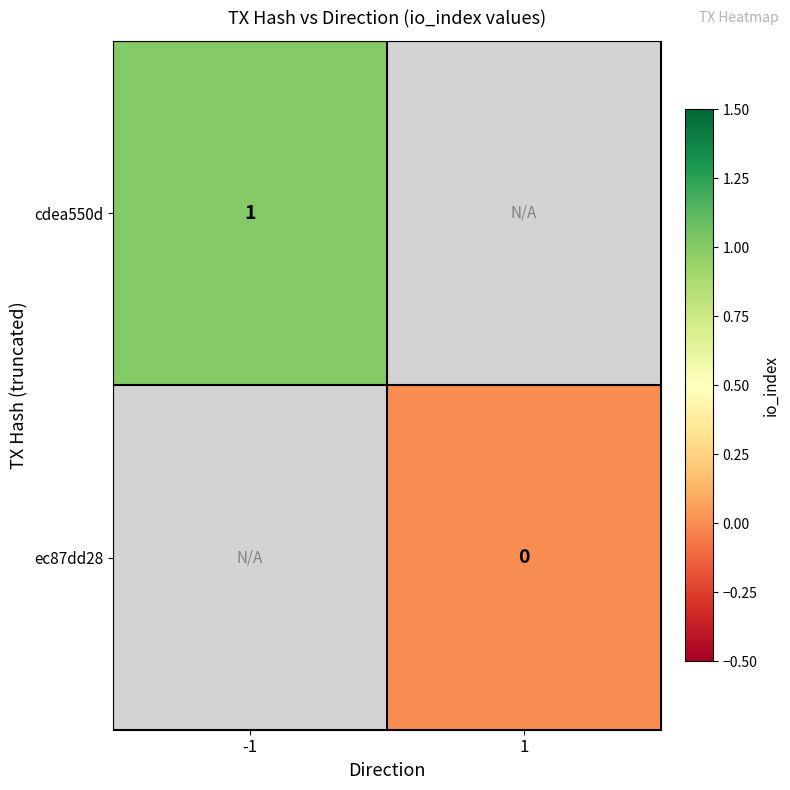

True or false: cdea550d has a value of 2 at -1.

False